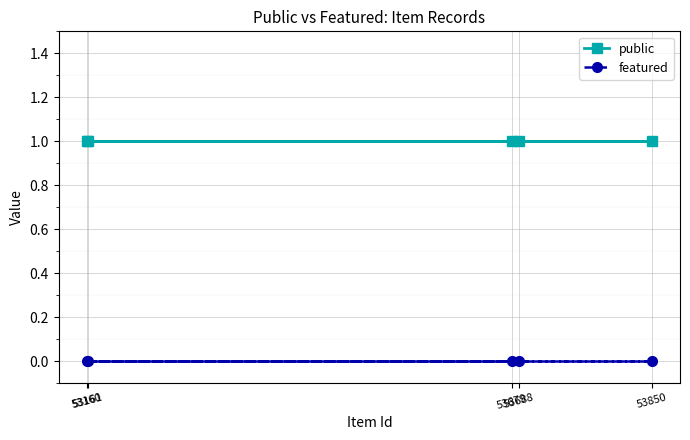

What is the average value of the public series?

1